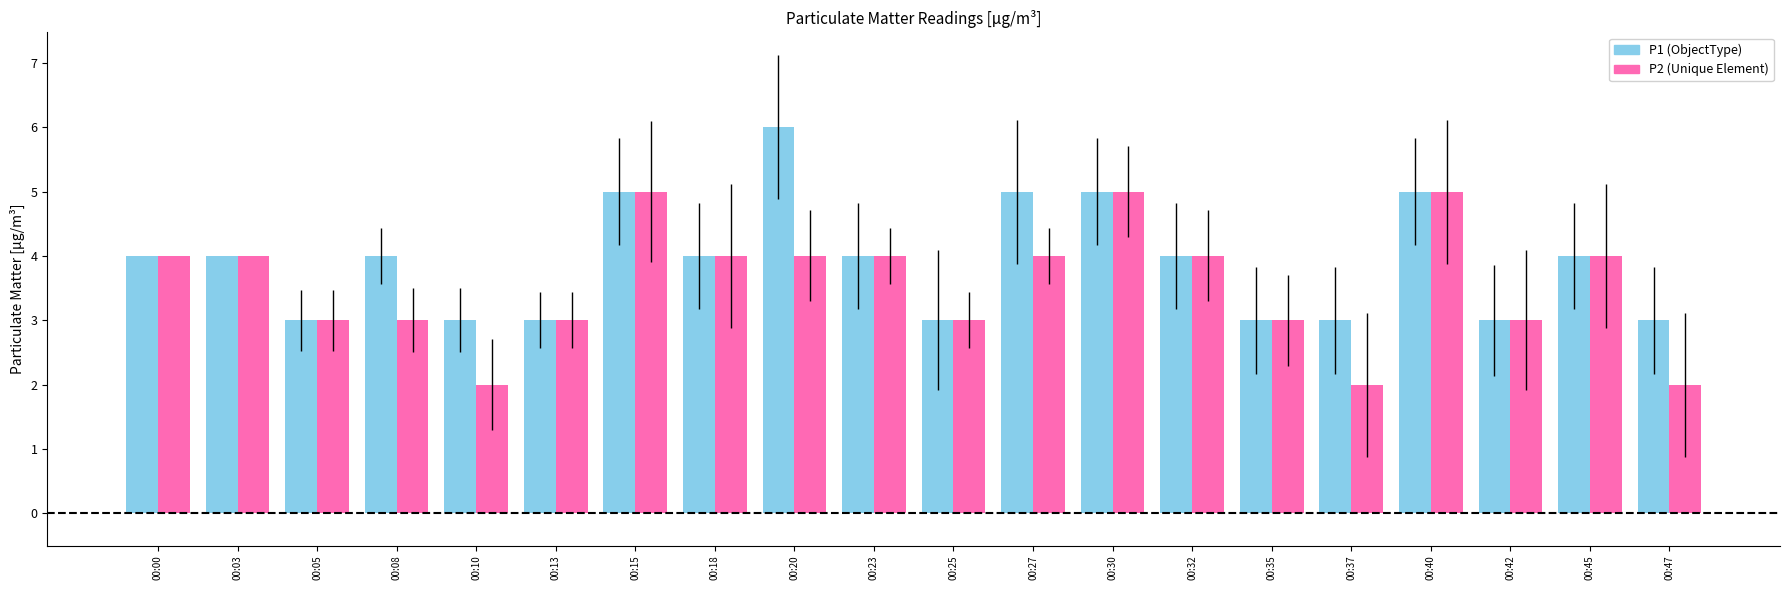

Which label corresponds to the largest value in the chart?

00:20